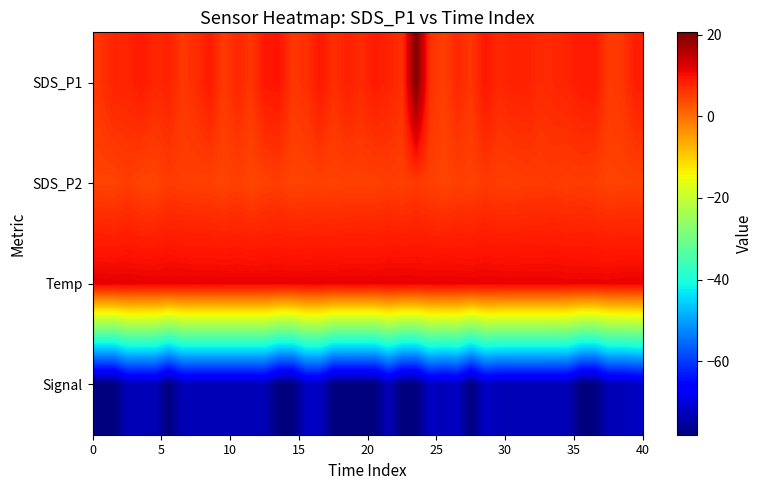

Reading left to right, list all the values displayed in this chart.

SDS_P1: 6.3	7.9	7.8	8.9	7.6	8.1	5.8	7.0	8.9	5.5	7.6	6.0	9.3	9.5	6.0	6.6	9.1	6.7	8.3	7.2	8.8	8.0	6.7	20.6	6.7	5.0	7.5	6.0	9.3	7.4	8.2	8.2	7.1	7.5	8.0	8.8	9.0	5.5	6.0	8.6
SDS_P2: 4.6	4.6	5.2	4.5	4.4	5.5	5.1	5.0	4.8	4.5	5.1	4.2	4.8	5.2	4.5	4.7	4.8	4.7	4.9	4.9	4.9	5.3	4.9	5.5	5.0	4.3	5.1	4.7	5.6	5.0	5.1	5.4	5.4	5.6	5.2	5.5	5.1	4.6	4.7	4.8
Temp: 11.7	11.6	11.6	11.5	11.5	11.5	11.5	11.4	11.5	11.4	11.4	11.4	11.4	11.4	11.4	11.4	11.5	11.4	11.5	11.5	11.4	11.5	11.5	11.4	11.4	11.5	11.4	11.4	11.4	11.4	11.3	11.3	11.3	11.3	11.2	11.2	11.2	11.2	11.3	11.3
Signal: -78.0	-78.0	-73.0	-73.0	-73.0	-78.0	-73.0	-73.0	-73.0	-73.0	-73.0	-73.0	-73.0	-78.0	-78.0	-72.0	-72.0	-78.0	-78.0	-78.0	-78.0	-73.0	-78.0	-78.0	-72.0	-73.0	-72.0	-78.0	-72.0	-73.0	-73.0	-73.0	-73.0	-73.0	-73.0	-78.0	-78.0	-73.0	-73.0	-72.0